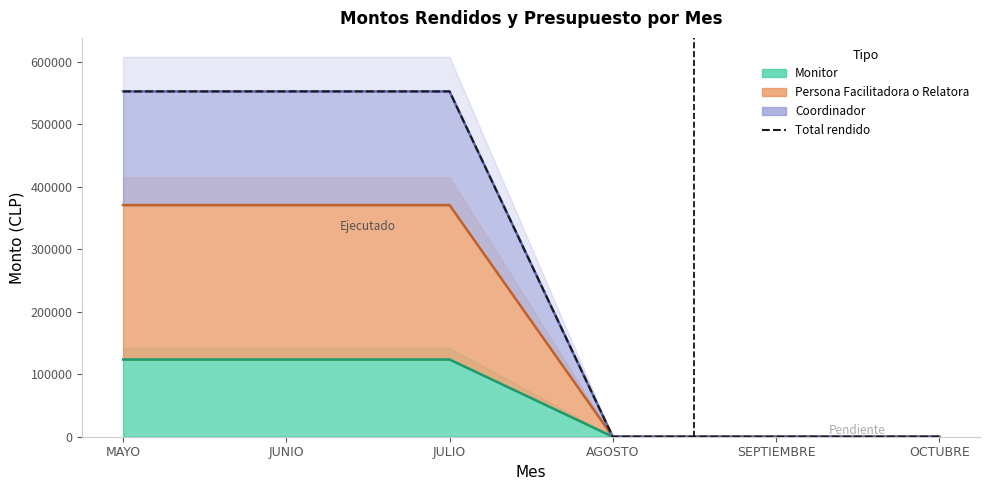

True or false: there are more than 2 points higher than both neighbors.

False